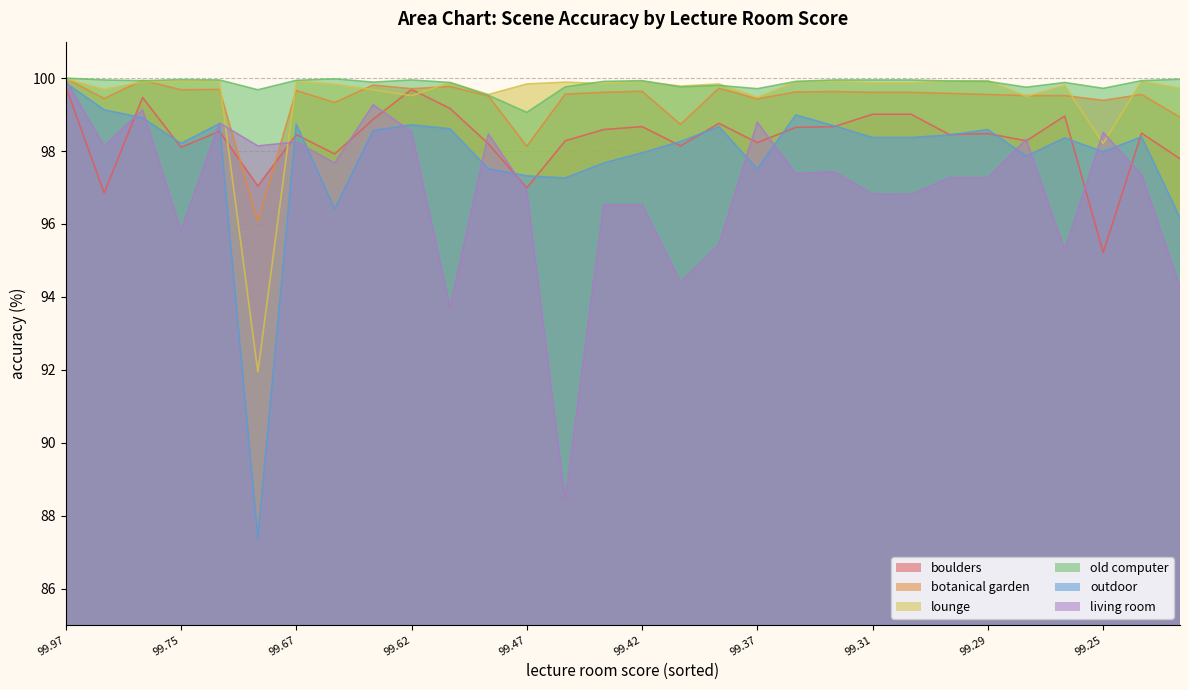

Does the chart have visible grid lines?

Yes